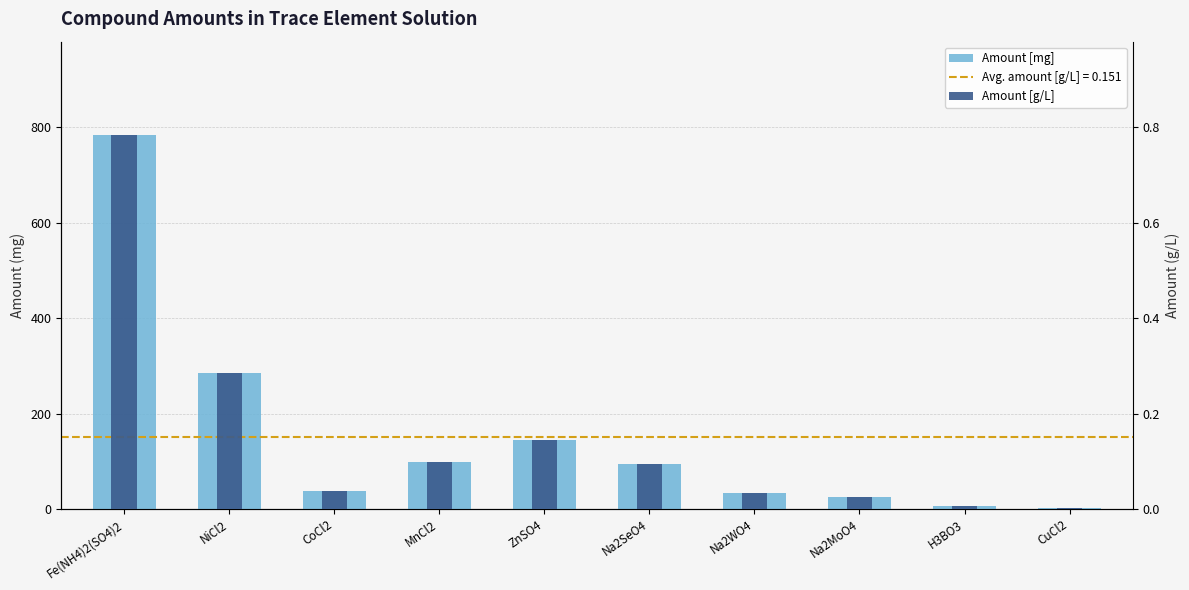

What is the sum of the Amount [g/L] values at Na2WO4 and CoCl2?

0.1